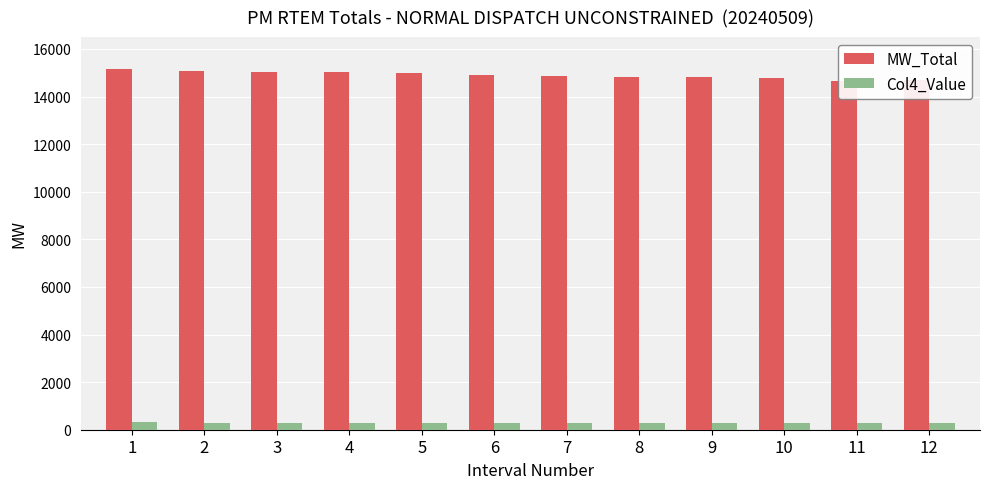

How many bars are there in total?

24